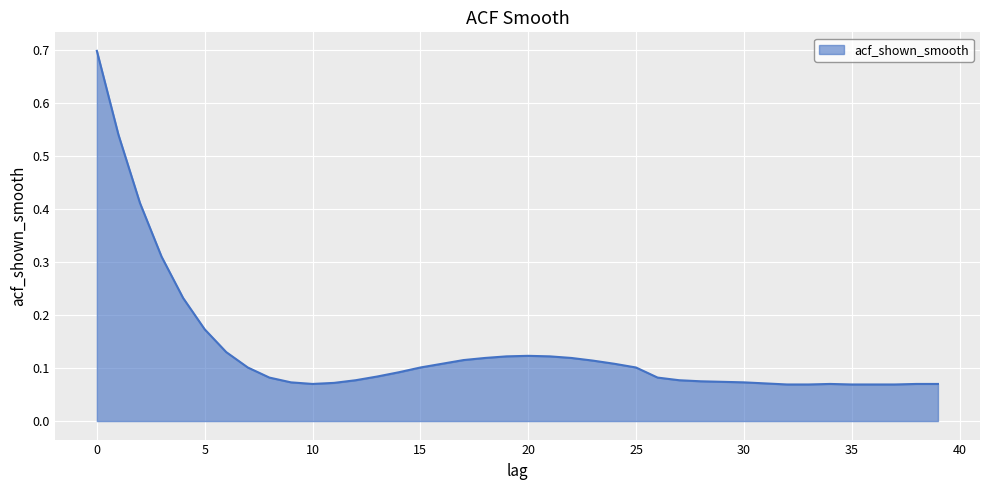

What is the difference between the maximum and minimum values?

0.6